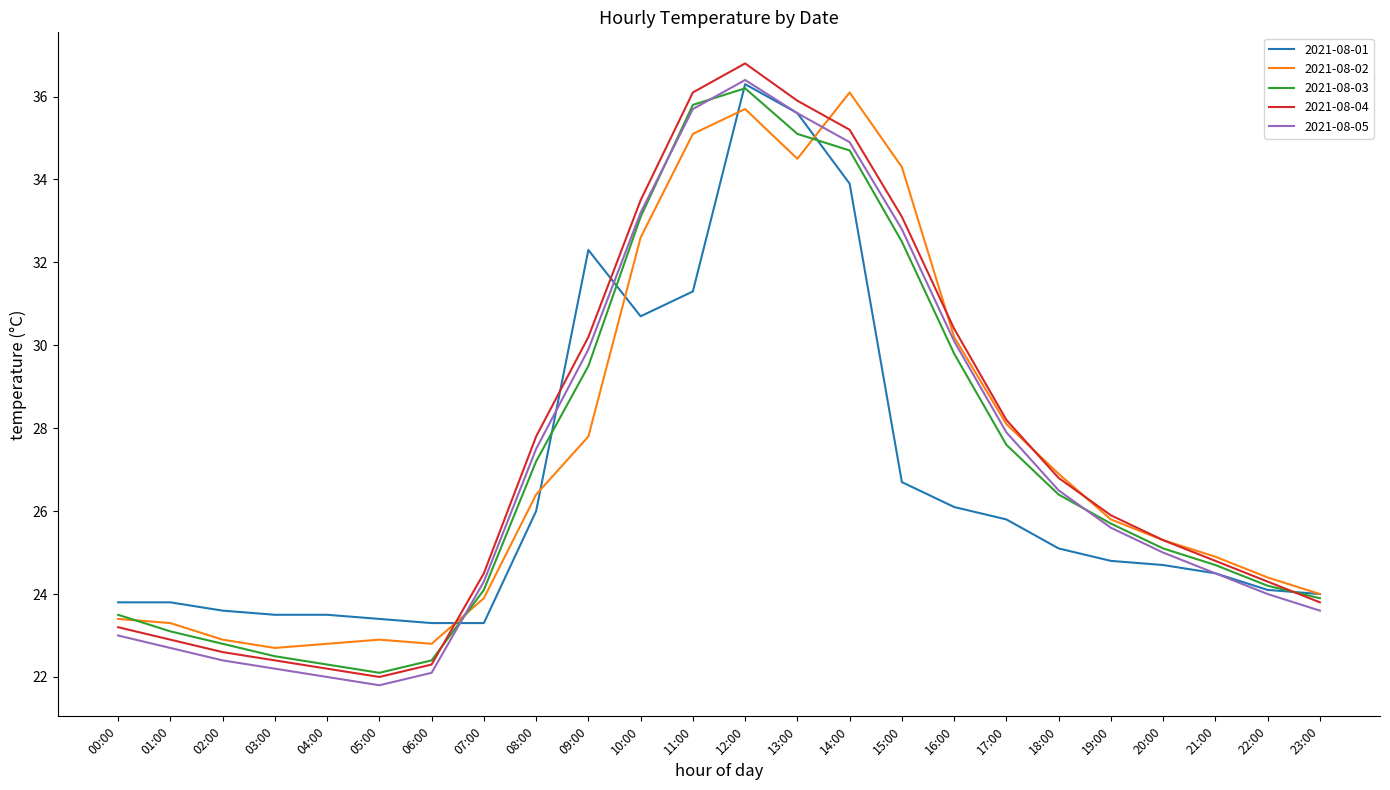

True or false: 2021-08-03 and 2021-08-05 intersect in this chart.

True